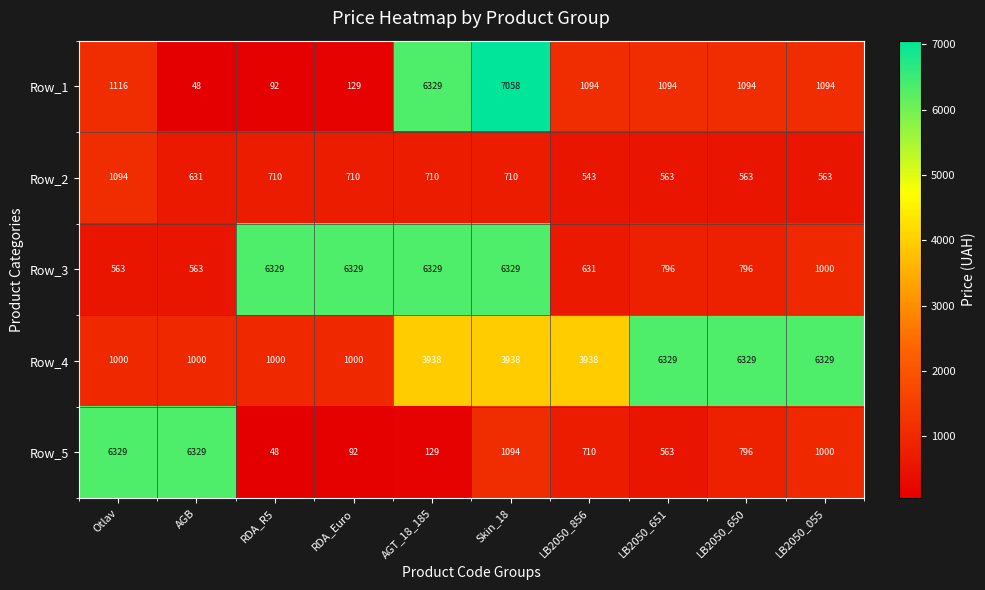

What is the spread (max minus min) of values at LB2050_856?

3395